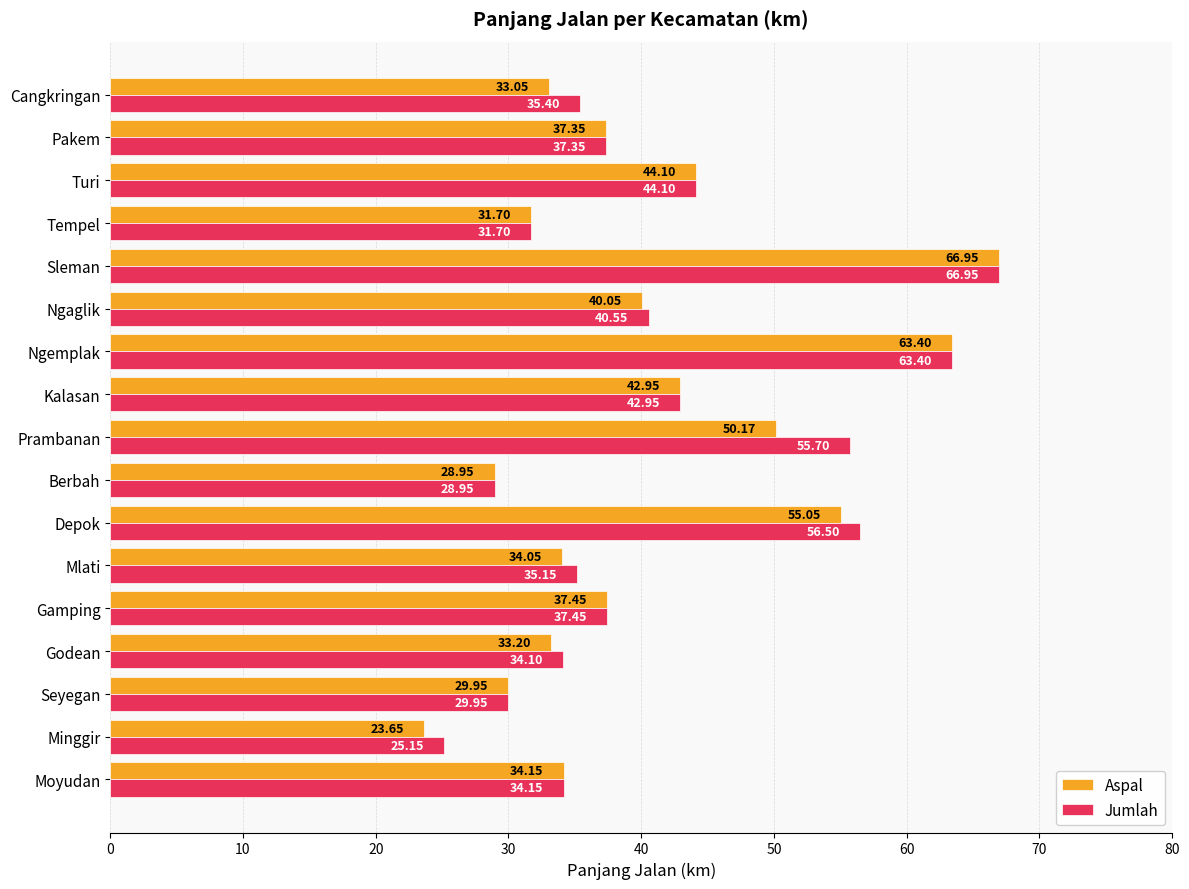

At which label is Aspal closest to 45?

Turi